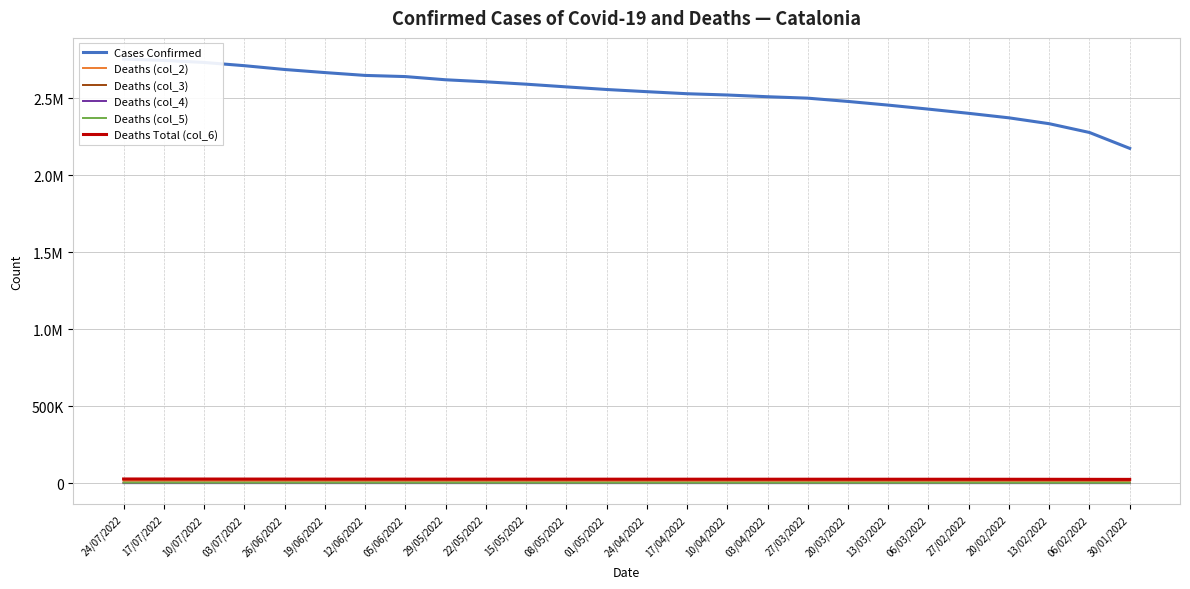

The value of Deaths (col_3) at 27/02/2022 is 4734. True or false?

True